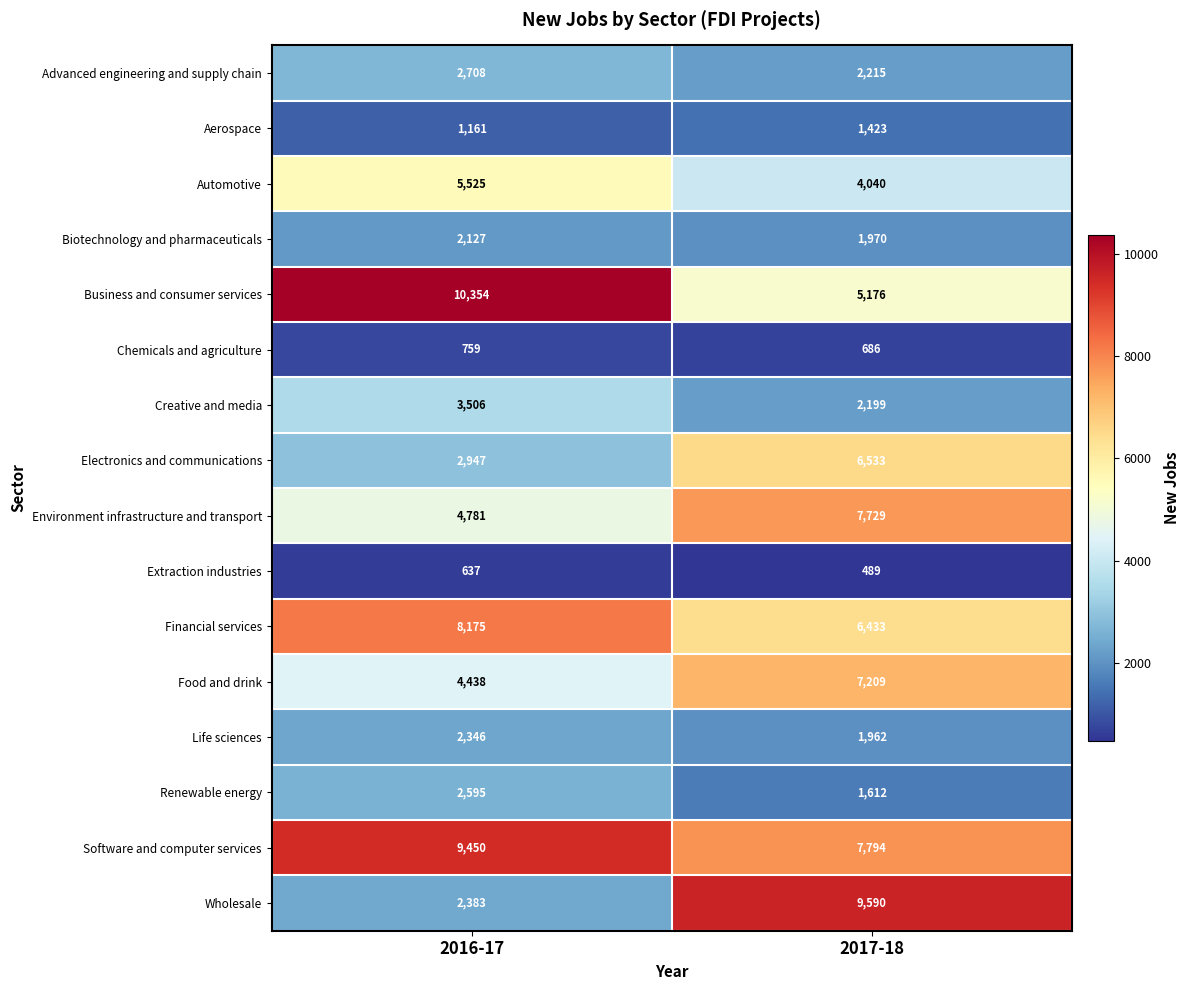

What is the sum of all Financial services values?

14608